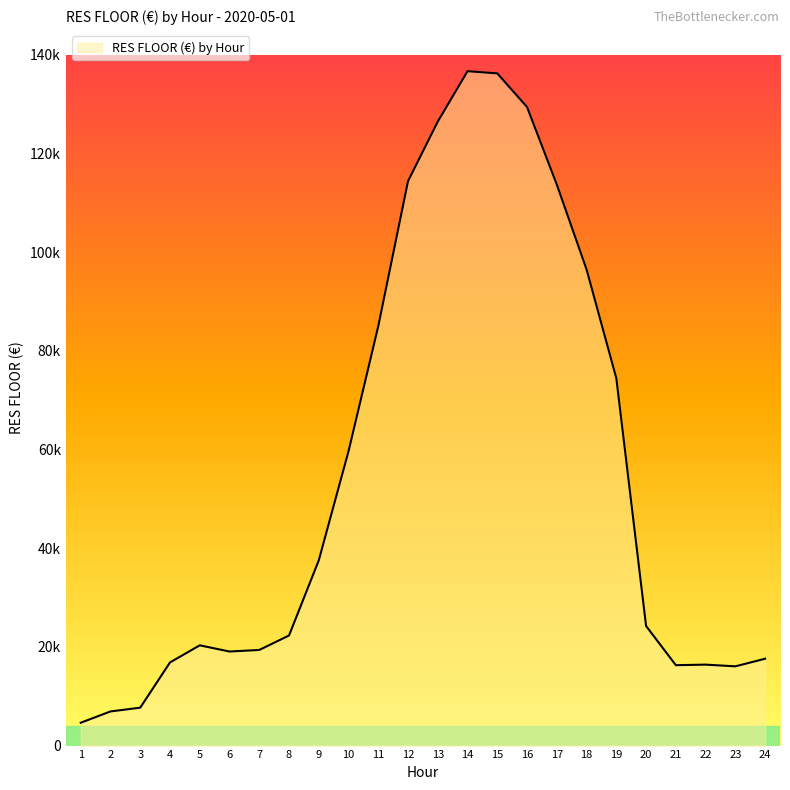

Does the chart display data point markers on the line(s)?

No